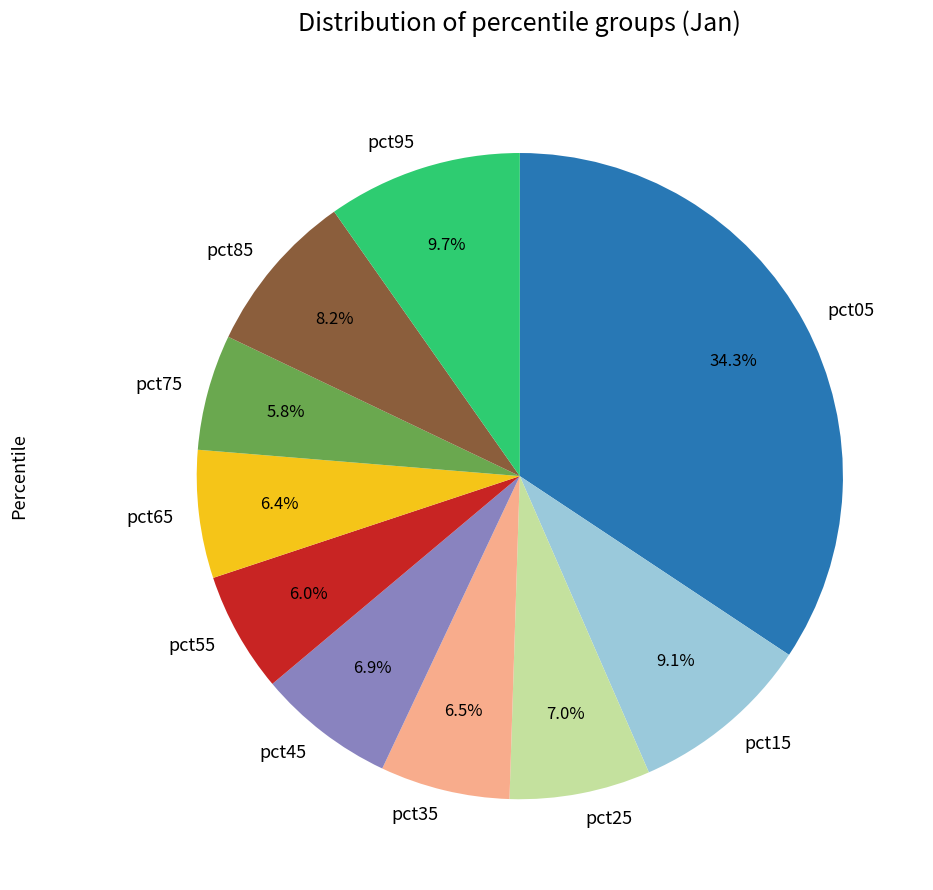

Count the number of slices in the pie.

10